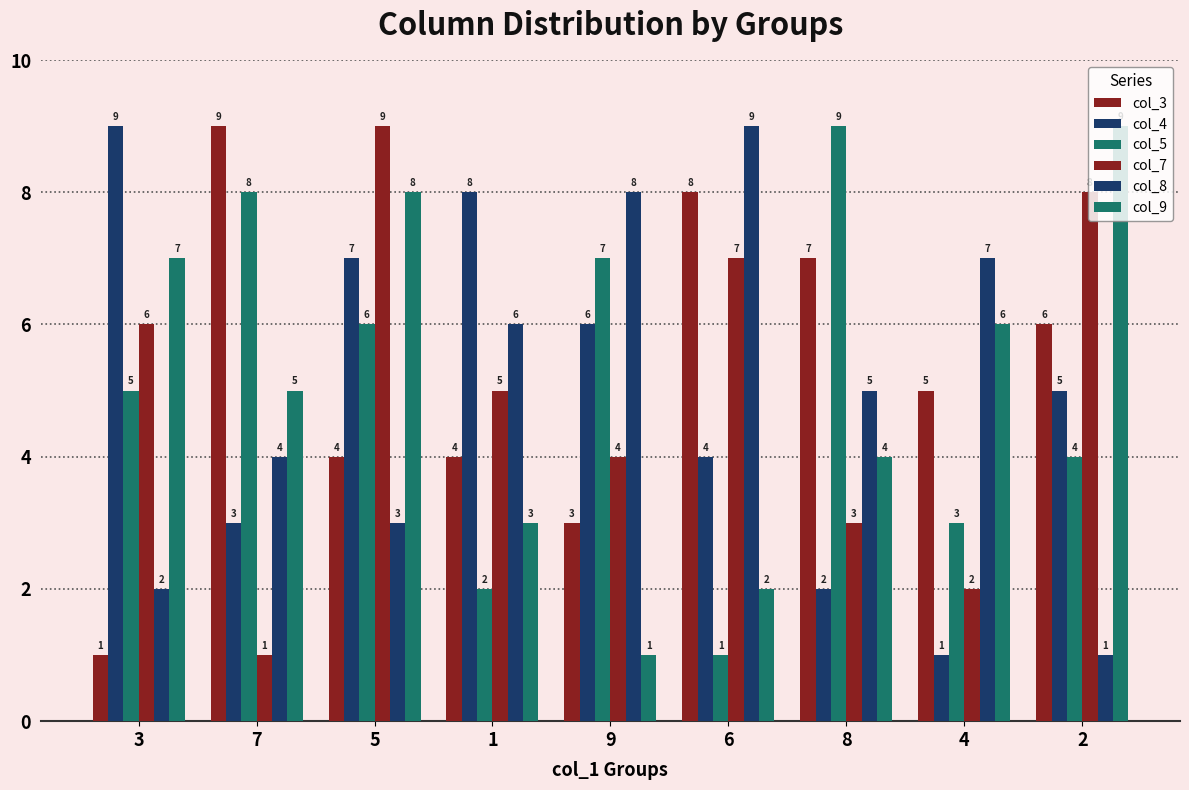

Is the value of col_9 at 9 greater than the value of col_5 at 8?

No